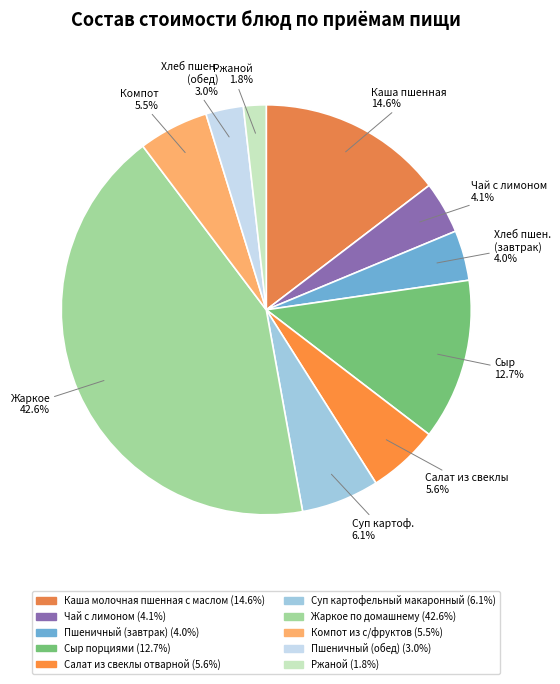

How many slices are in this pie chart?

10